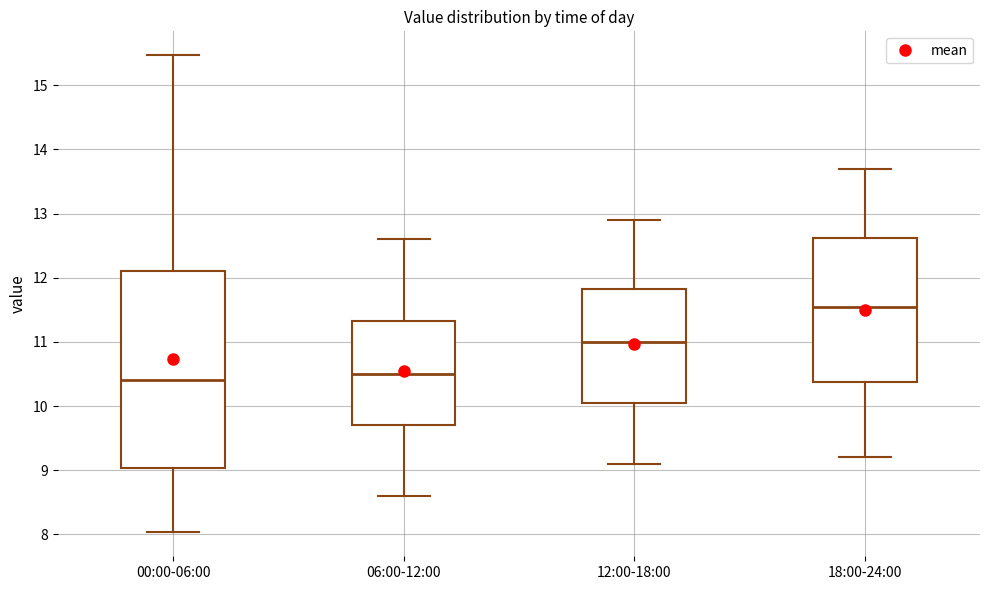

Where is the lower edge of the box for 18:00-24:00 on the y-axis? The values are not printed on the chart, so give them approximately, as read against the axis.

10.4